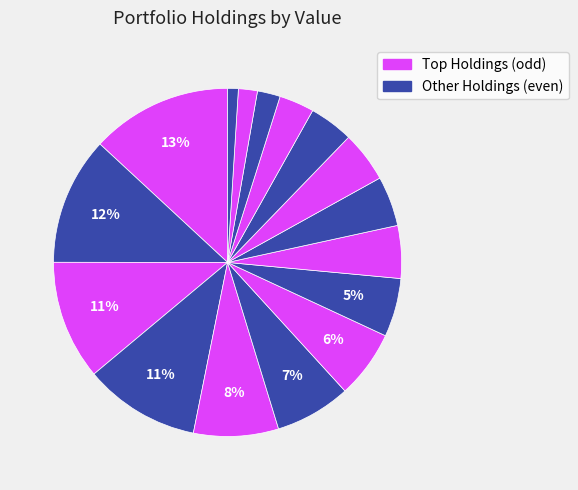

How many segments does this pie chart have?

16